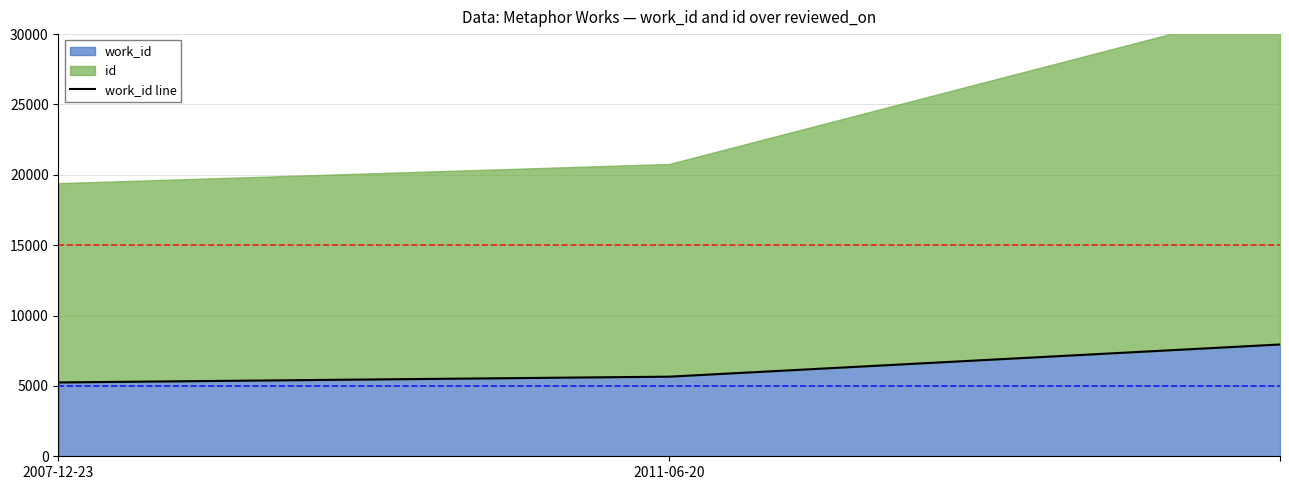

True or false: the data shows 12045 at 2.

False